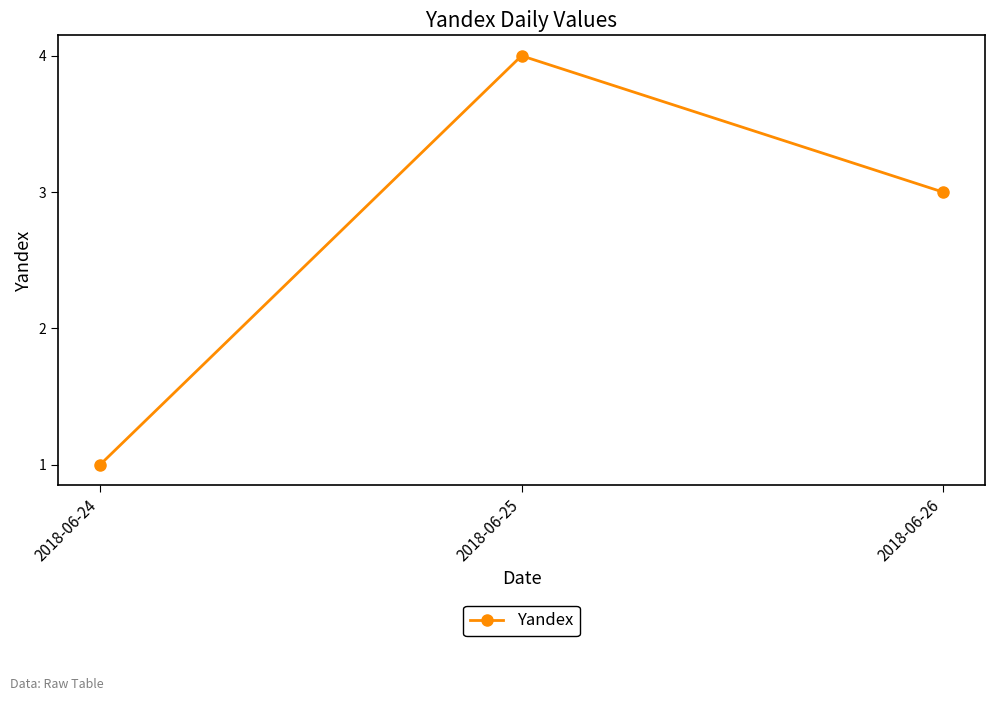

How many values are between 1 and 4?

3